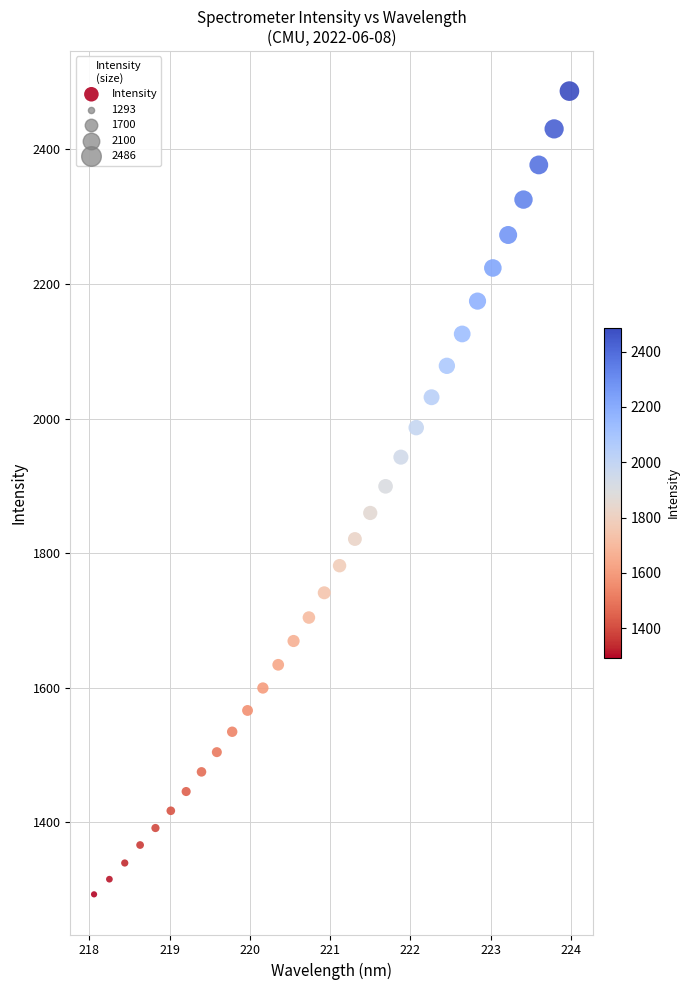

What is the range of X values (max minus min)?

5.9